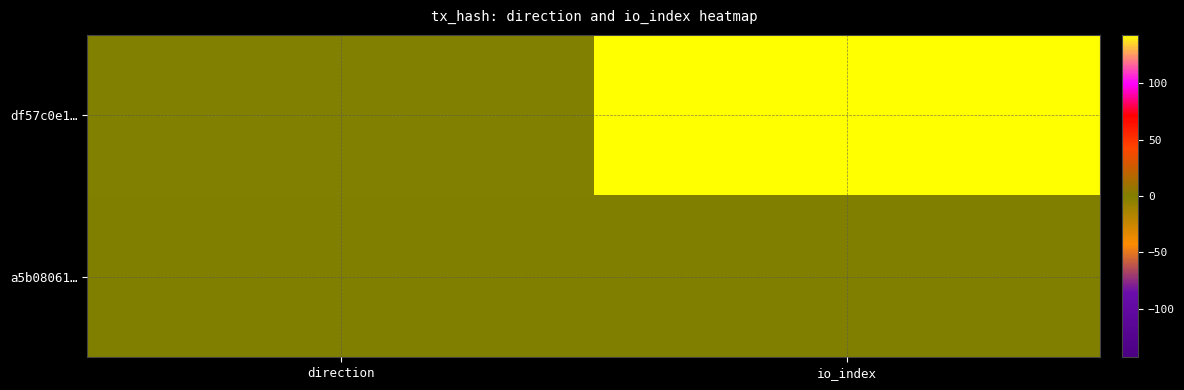

At io_index, list the series in order from smallest to largest.

a5b08061…, df57c0e1…